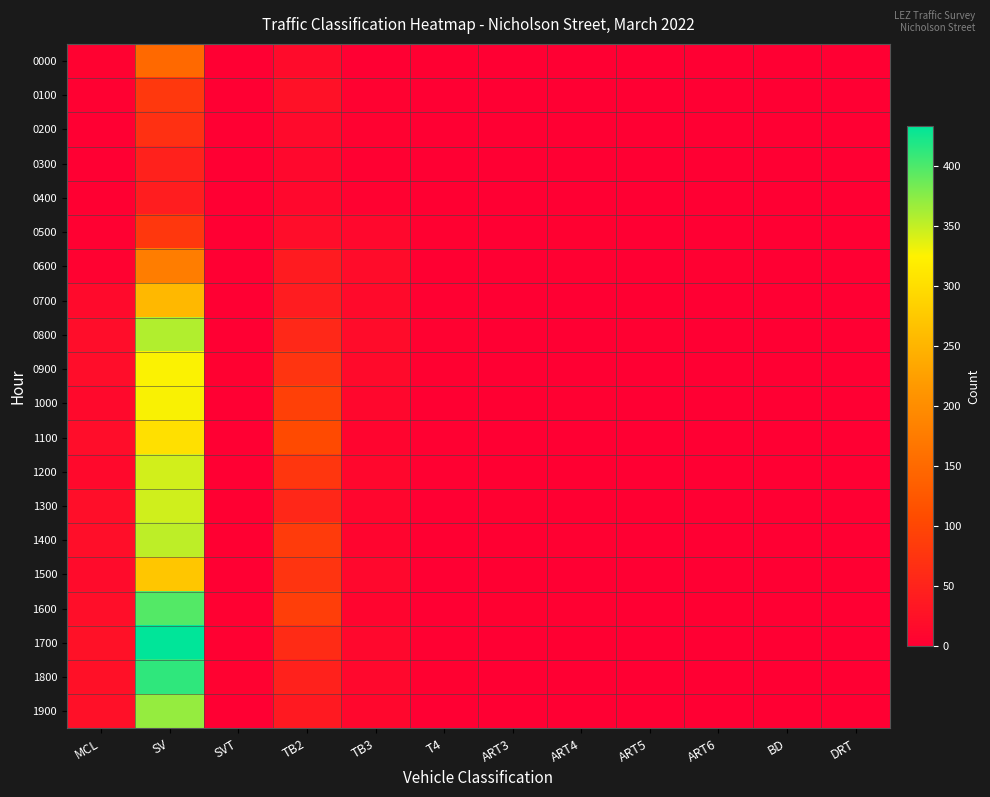

Which series has the largest range (max minus min)?

1700